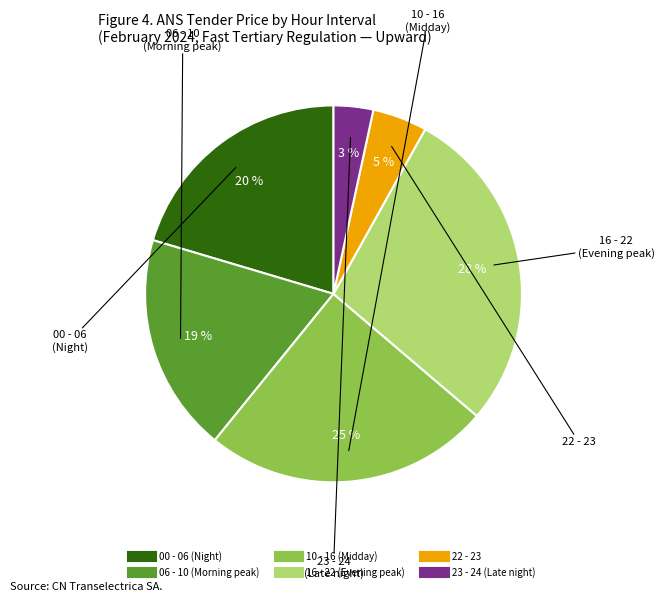

To the nearest percent, what is the average slice percentage?

17%